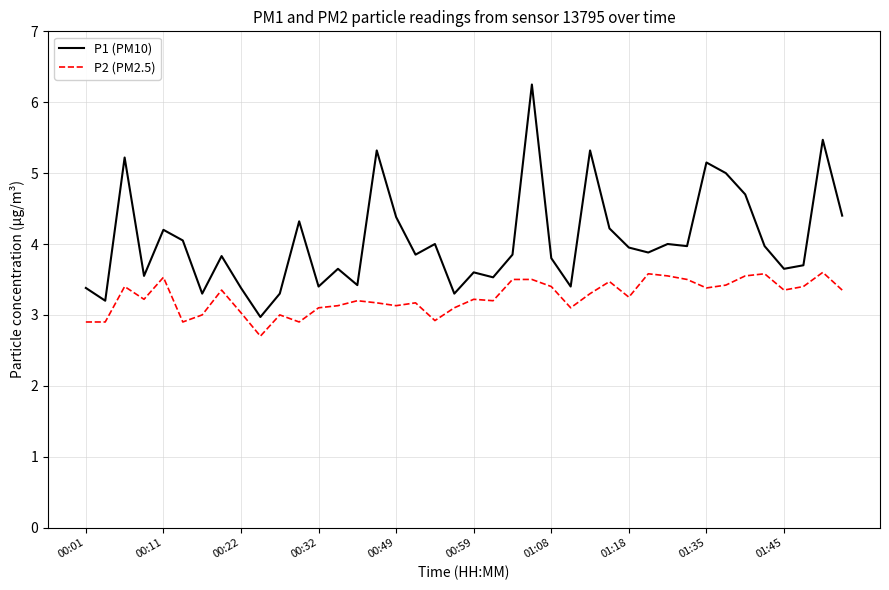

True or false: P2 (PM2.5) and P1 (PM10) cross at least once.

False